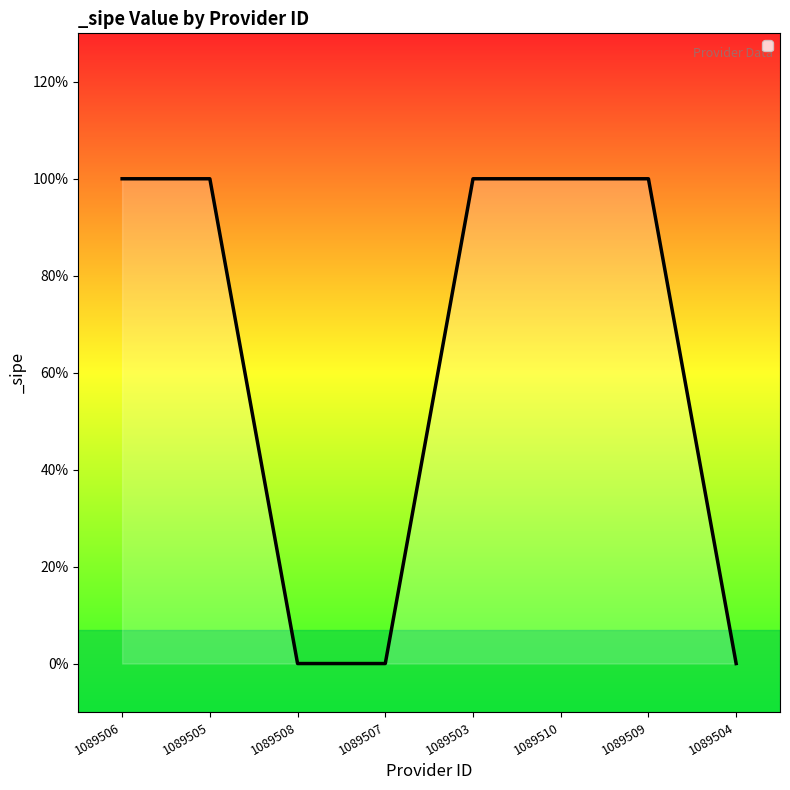

What is the label of the 7th point from the left?

1089509